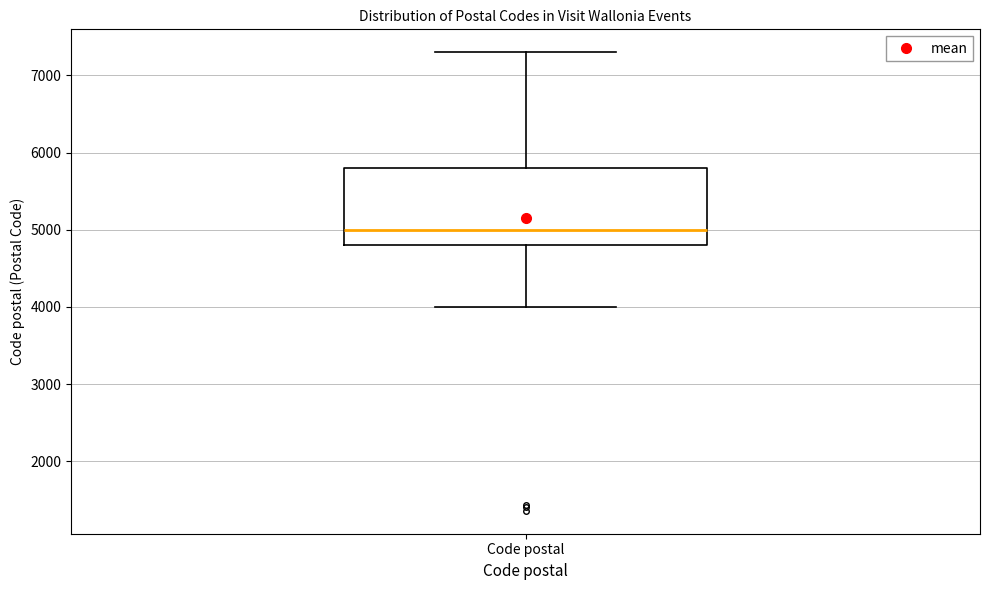

Transcribe this box plot: give where the median line is, the range the box spans, and where the two whiskers end, as read against the y-axis. The values are not printed on the chart, so give them approximately, as read against the axis.

median 5000, box 4800 to 5800, whiskers 4000 to 7300